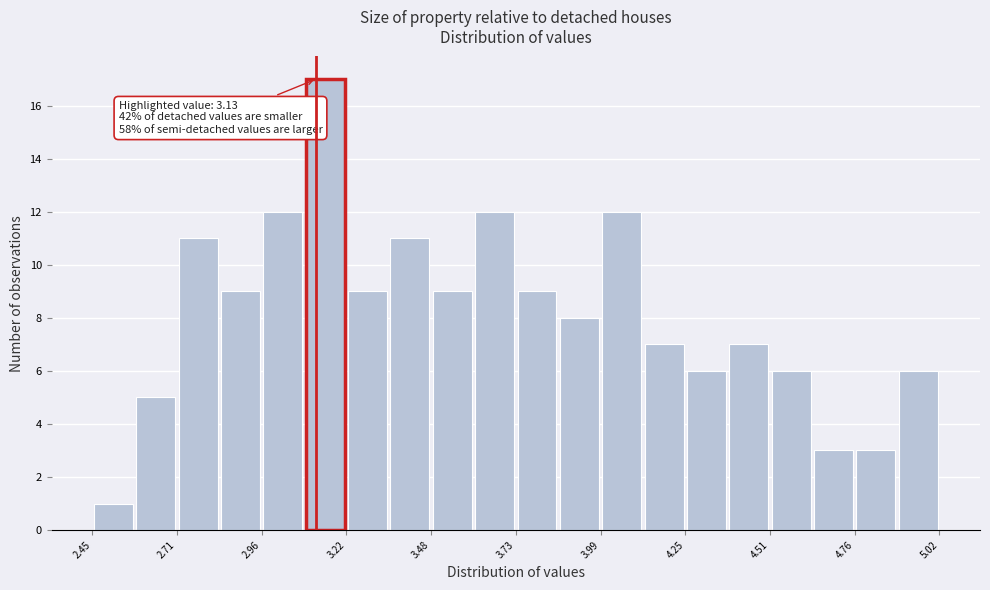

Read against the x-axis, roughly where is the centre of the tallest bar?

3.15